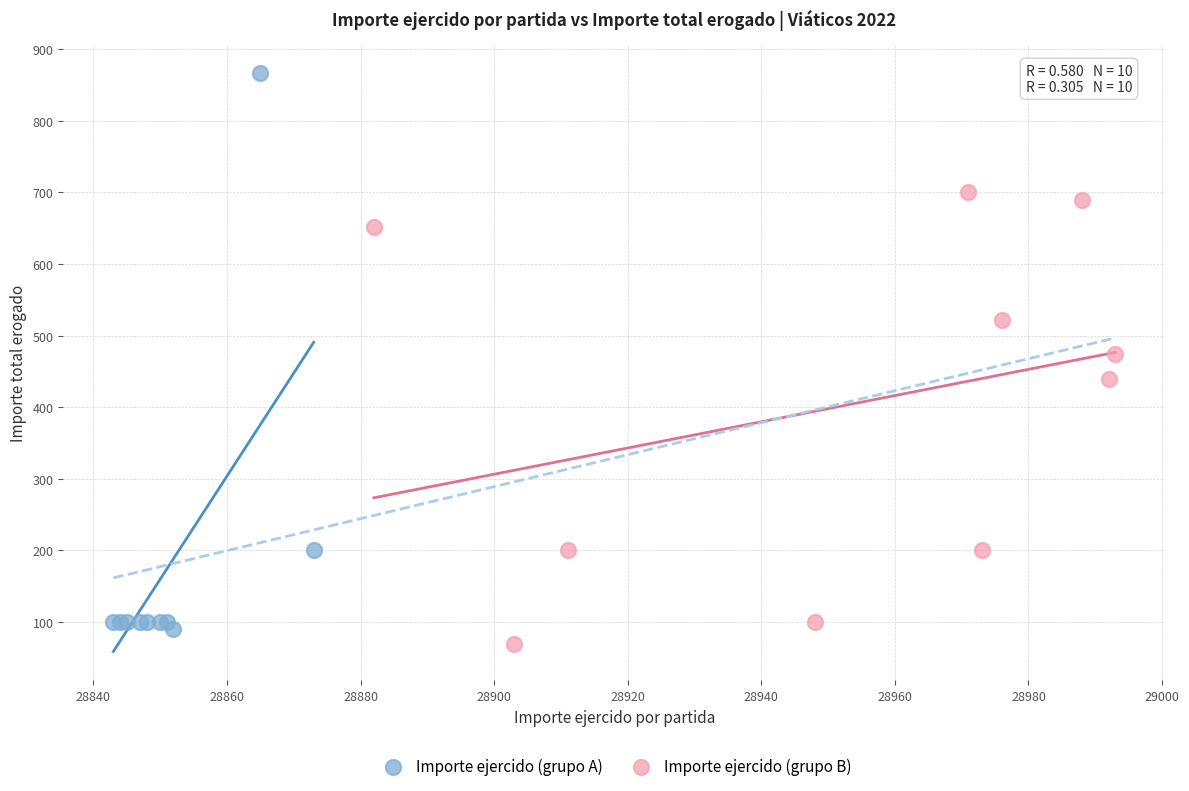

Which series reaches the minimum Y coordinate?

Importe ejercido (grupo B)